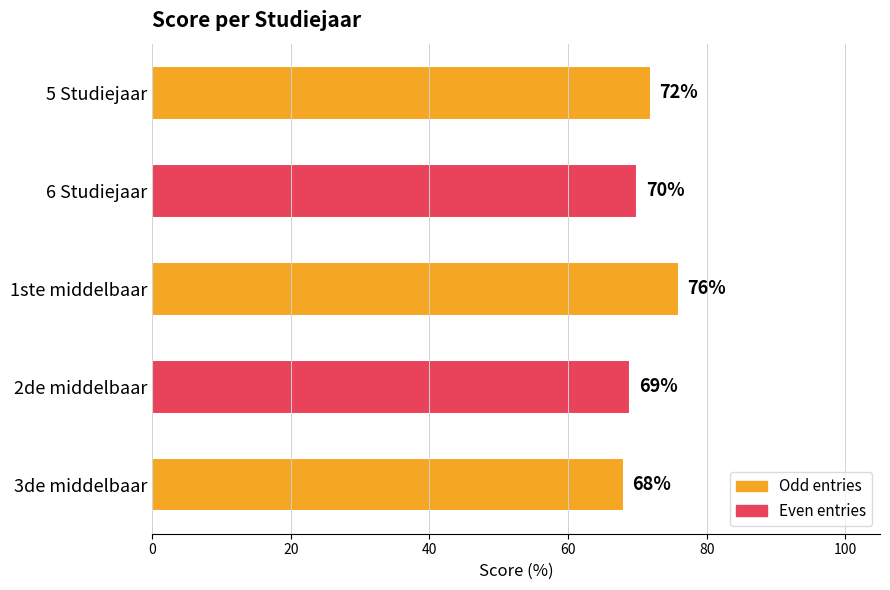

List the labels in order of value, smallest first.

3de middelbaar, 2de middelbaar, 6 Studiejaar, 5 Studiejaar, 1ste middelbaar